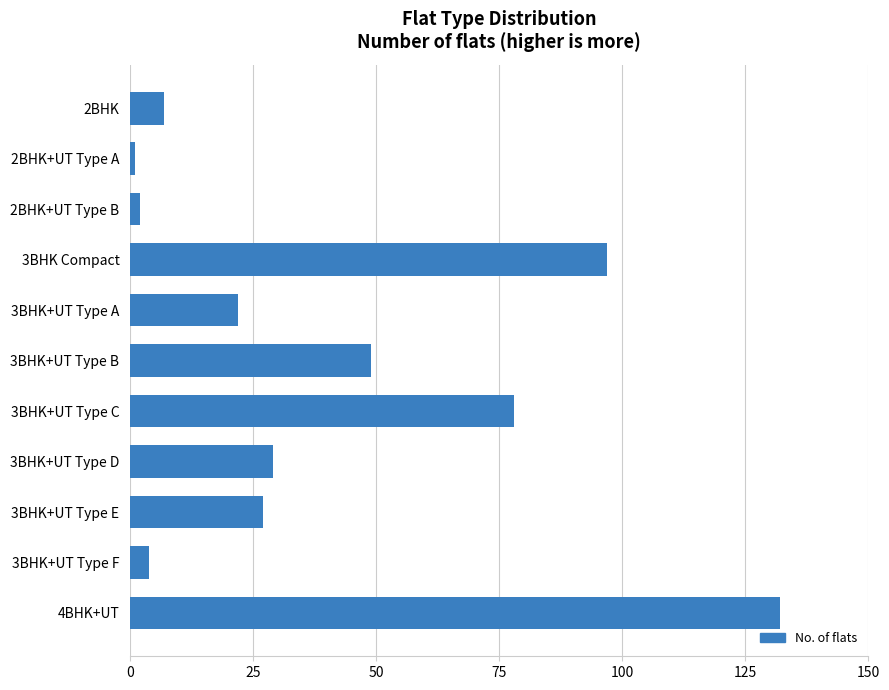

What is the average value?

41